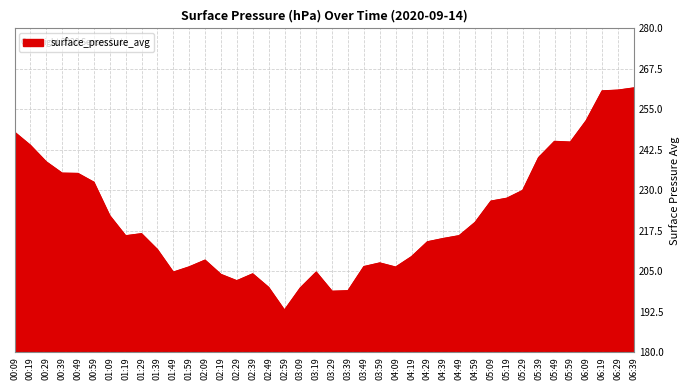

What position from the right is 05:59?

5